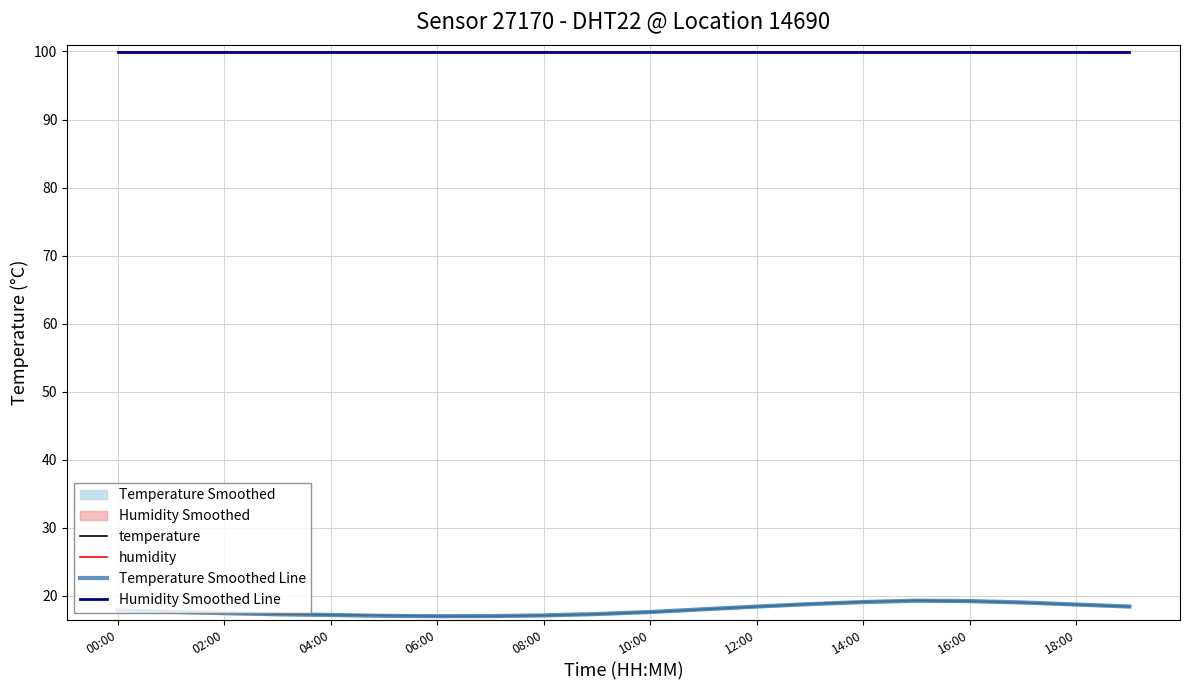

The temperature series shows 25.2 at 12:00. True or false?

False